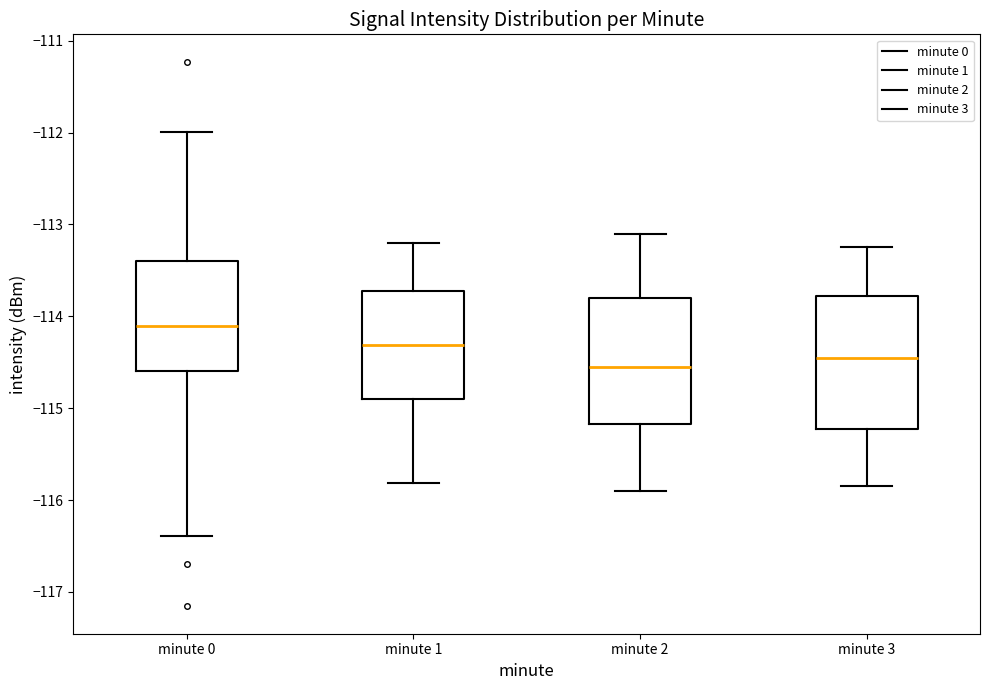

Reading left to right, read every box against the y-axis: the position of its median line, the range the box covers, and the ends of its whiskers. The values are not printed on the chart, so give them approximately, as read against the axis.

minute 0: median -114.1, box -114.6 to -113.4, whiskers -116.4 to -112.0
minute 1: median -114.3, box -114.9 to -113.7, whiskers -115.8 to -113.2
minute 2: median -114.5, box -115.2 to -113.8, whiskers -115.9 to -113.1
minute 3: median -114.4, box -115.2 to -113.8, whiskers -115.8 to -113.2